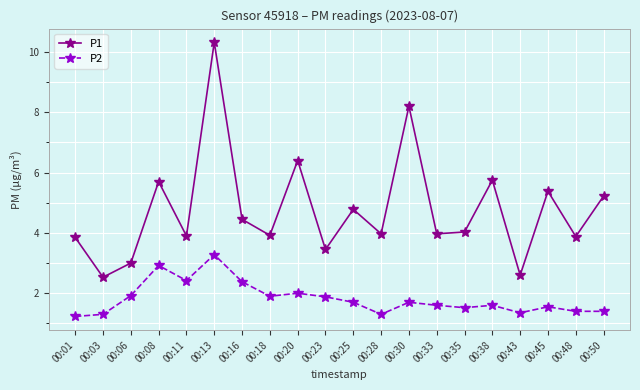

Is the value of P2 at 00:08 greater than the value of P1 at 00:38?

No